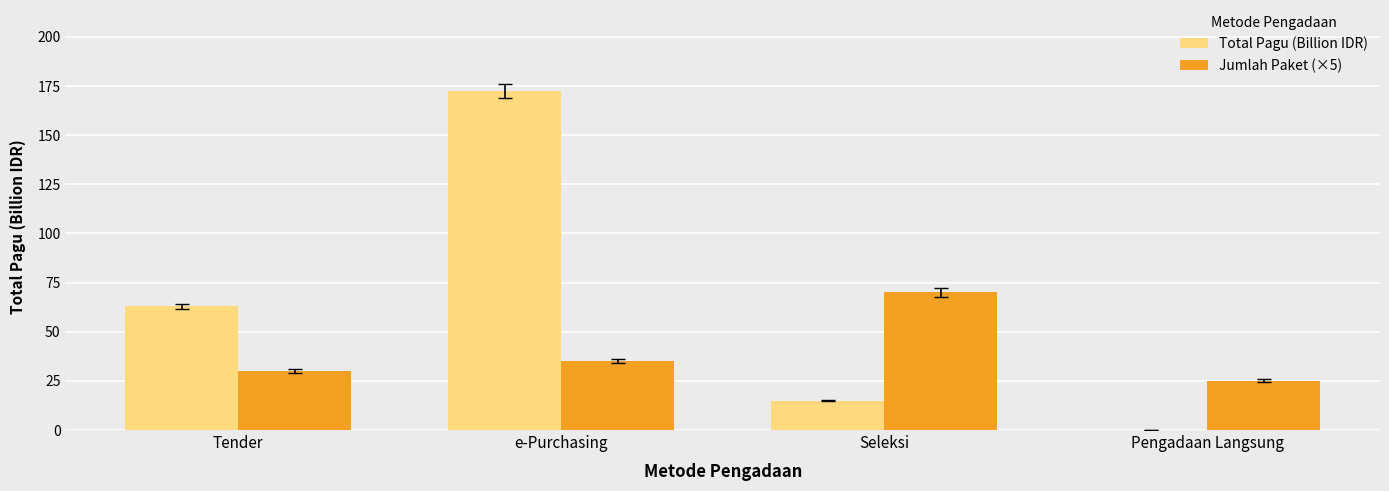

Are the bars horizontal?

No